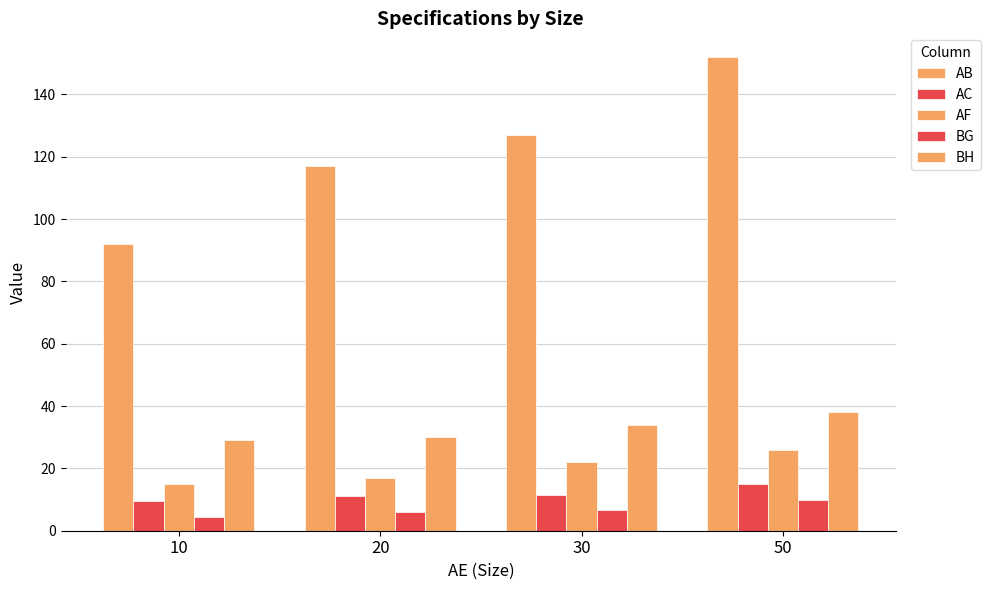

What is the value of the AC bar at the 3rd from the left?

11.5